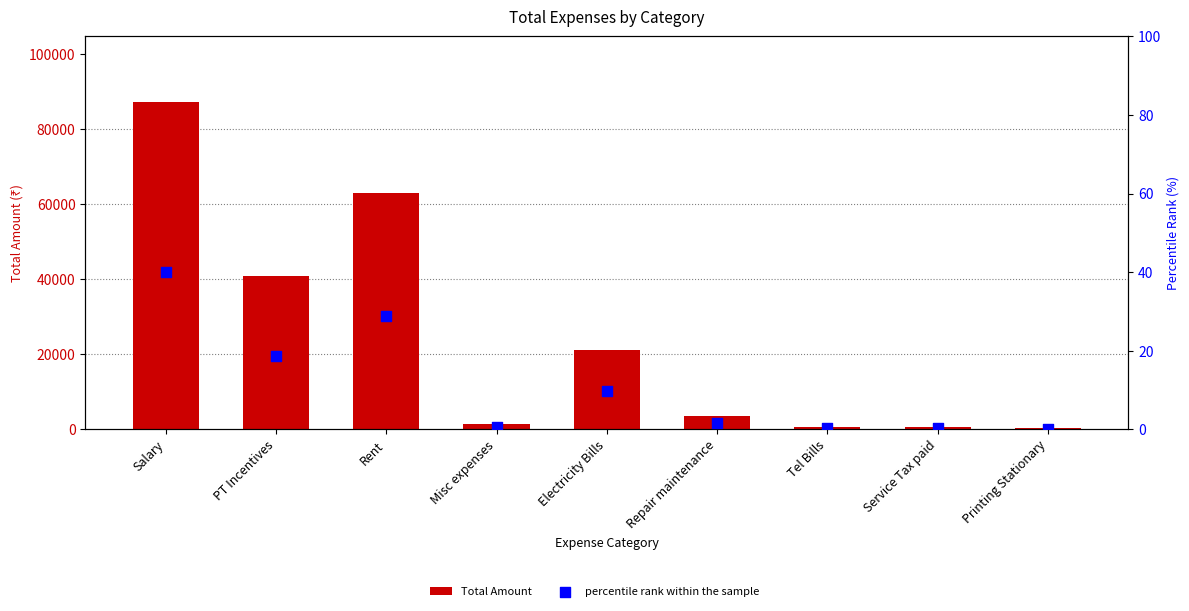

Which series reaches the minimum Y coordinate?

percentile rank within the sample